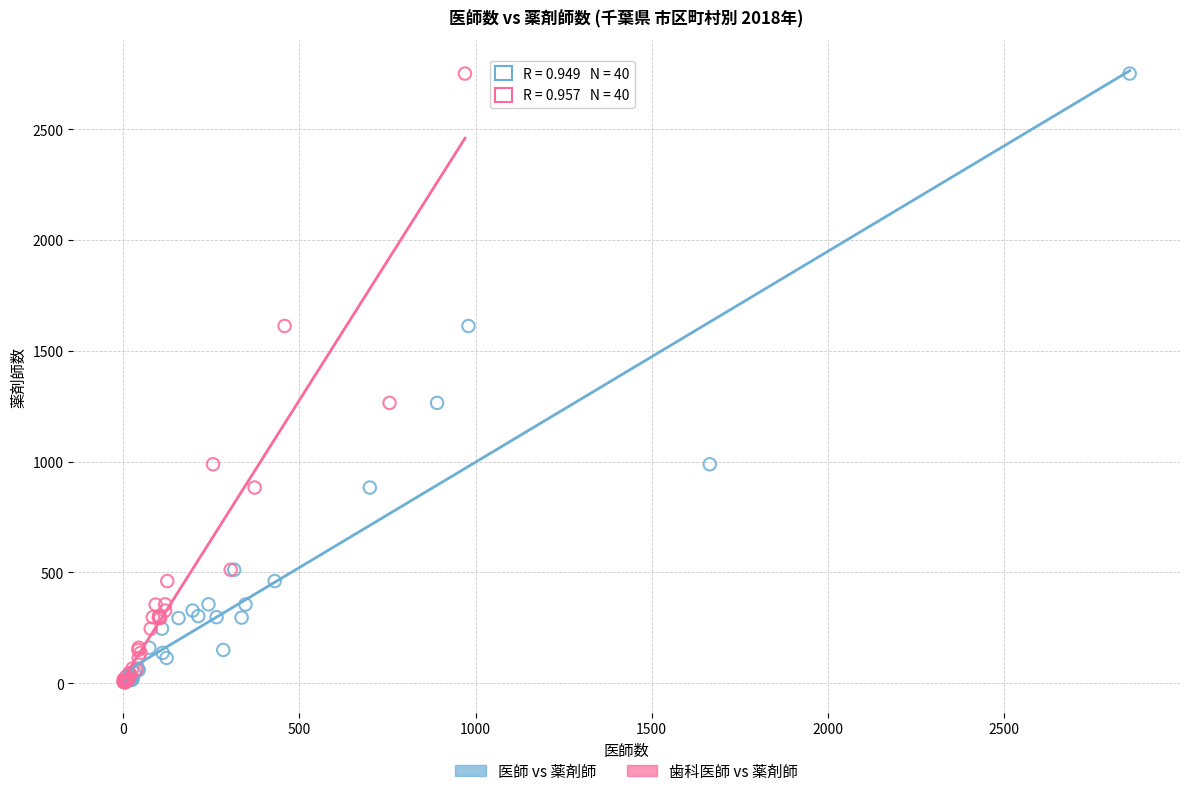

What are all the series names shown in the legend?

医師 vs 薬剤師, 歯科医師 vs 薬剤師